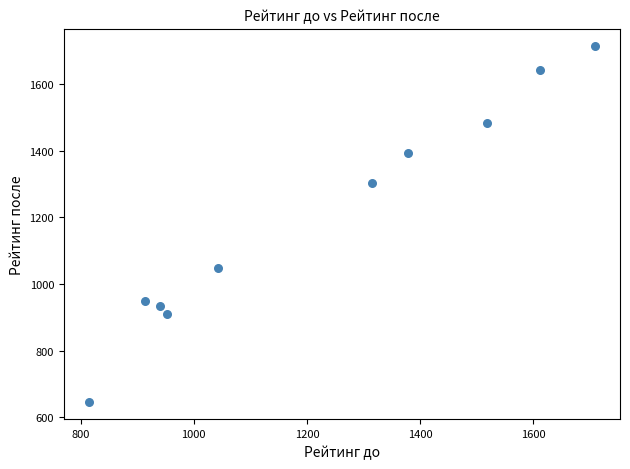

What is the range of Y values (max minus min)?

1065